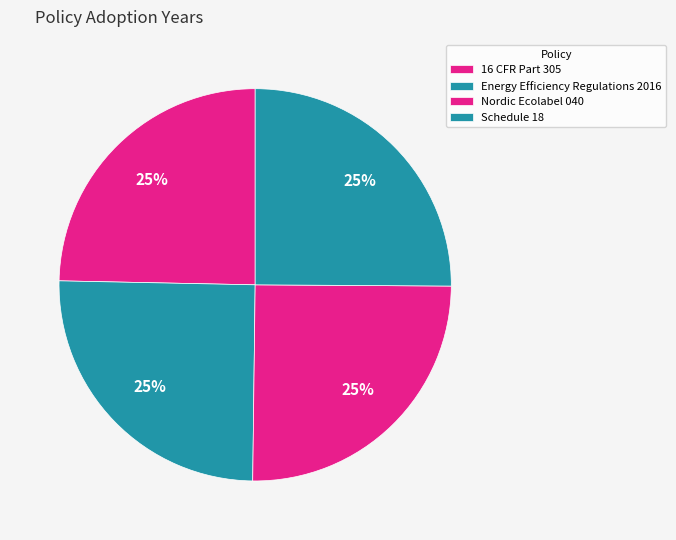

Is there a majority slice in this chart?

No